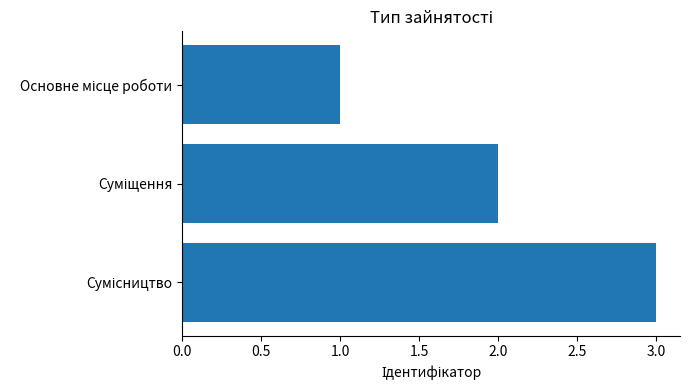

What is the maximum value shown in the chart?

3